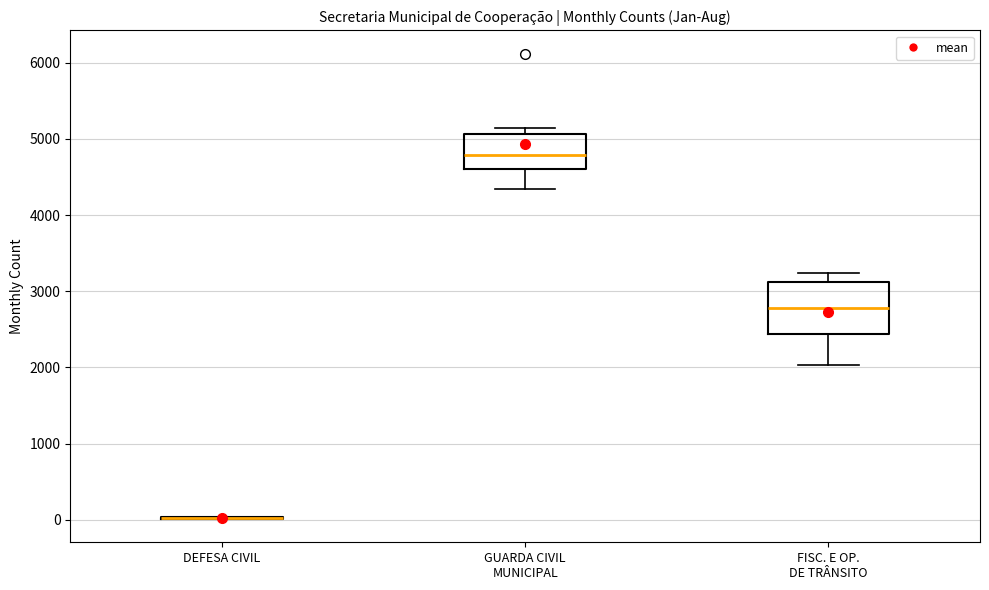

Which box is the tallest, from its lower edge to its upper edge?

FISC. E OP. DE TRÂNSITO